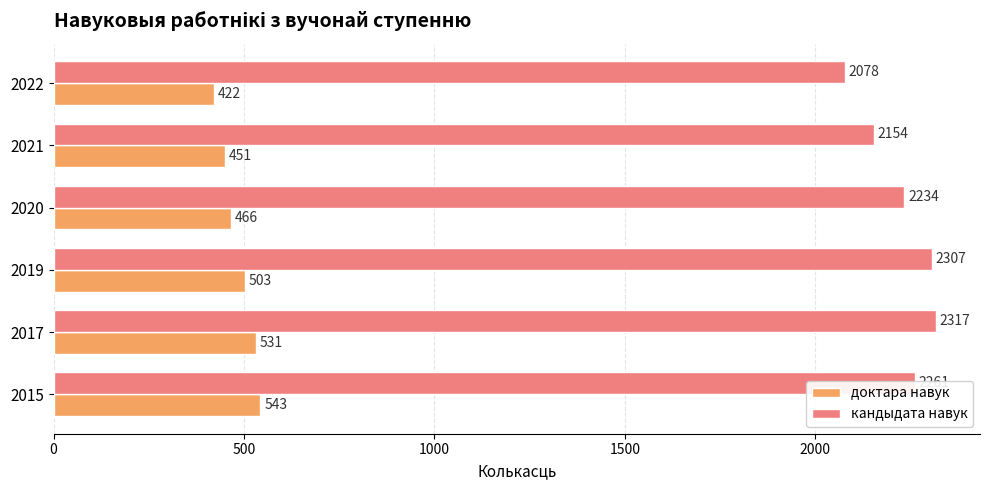

At which label does кандыдата навук reach its minimum?

2022